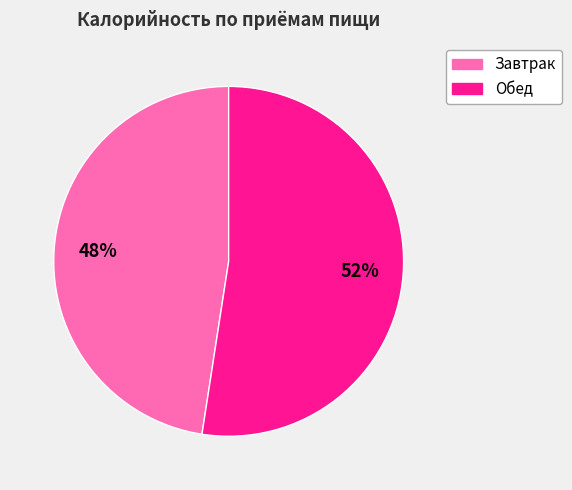

Which category has the biggest portion of the pie?

Обед